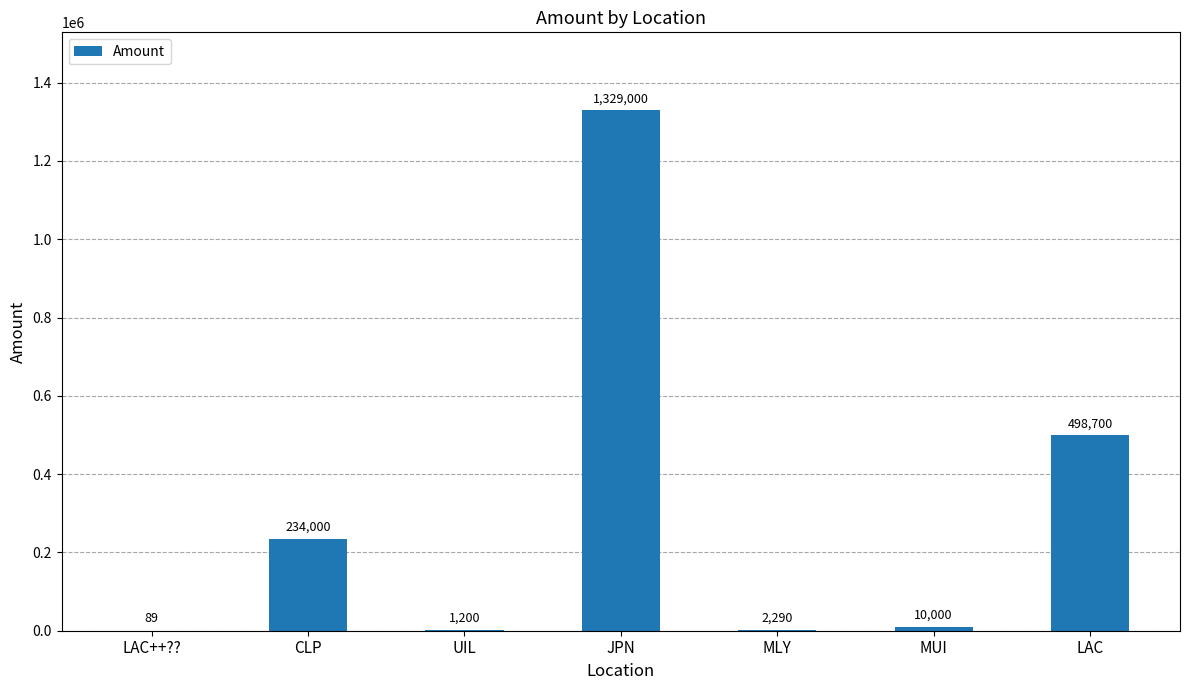

At which label is the value closest to 664544?

LAC